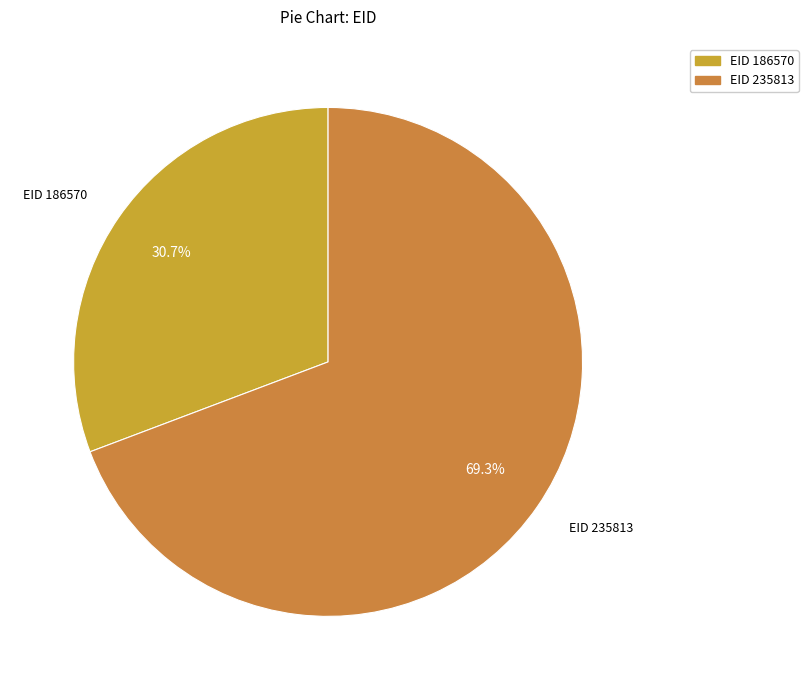

How many segments does this pie chart have?

2